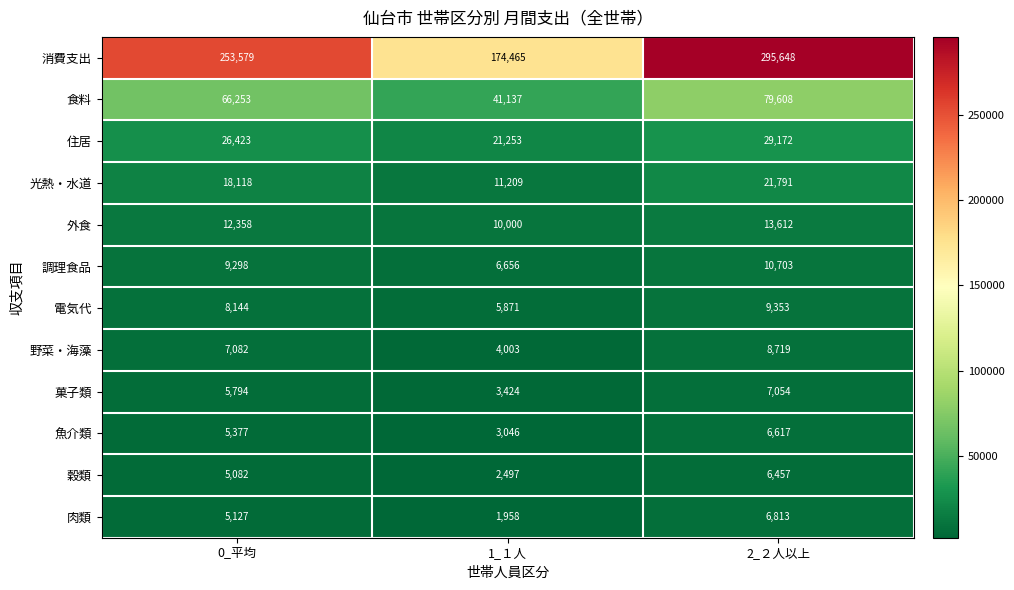

What is the average value of the 野菜・海藻 series?

6601